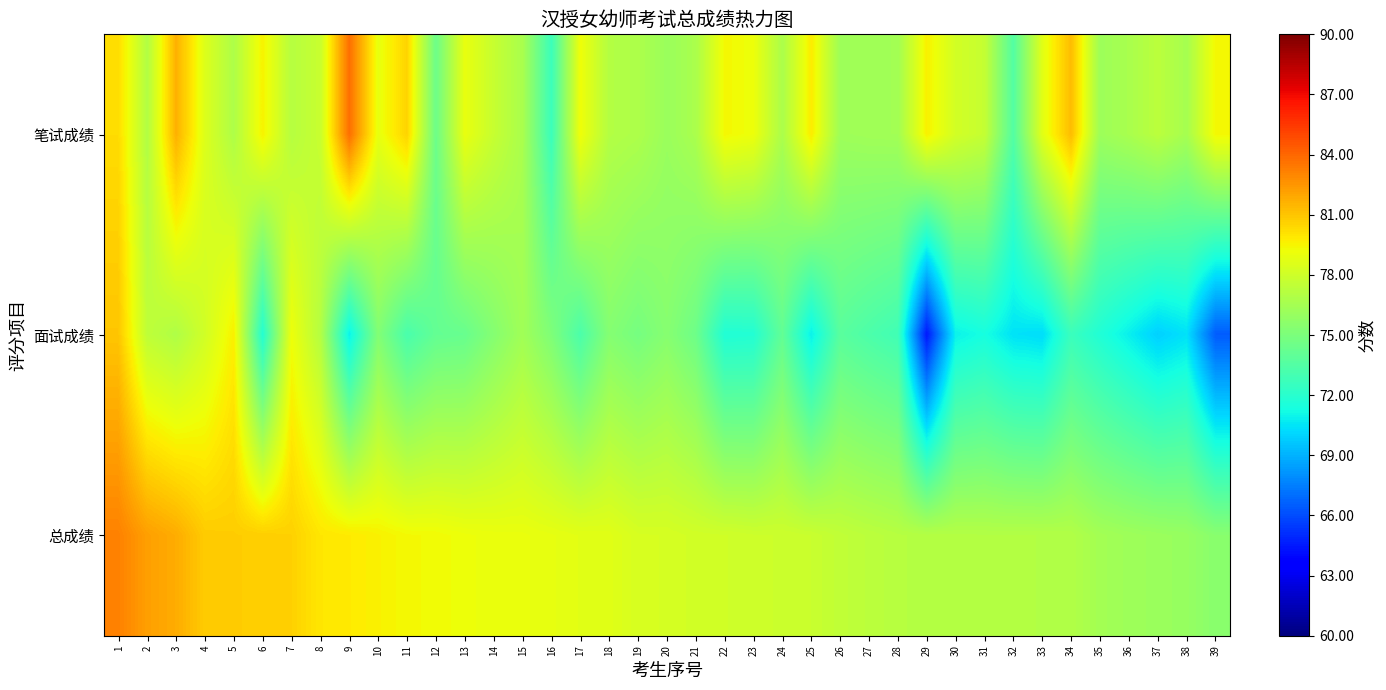

At how many categories does at least one series exceed 80?

10